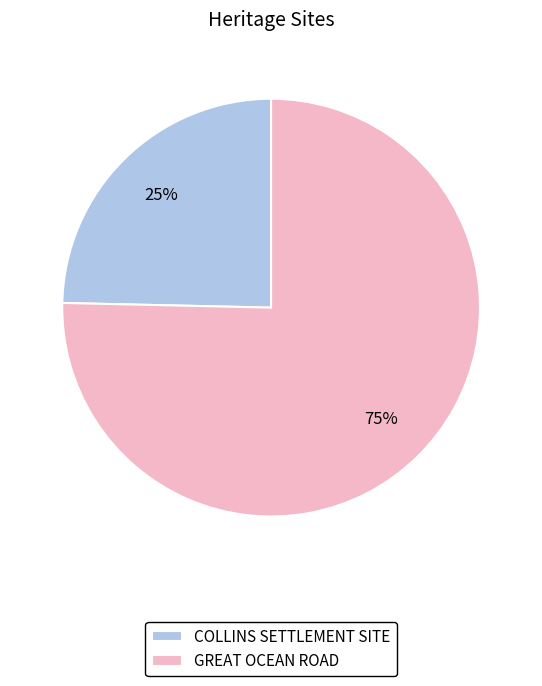

Is GREAT OCEAN ROAD the majority of the pie?

Yes